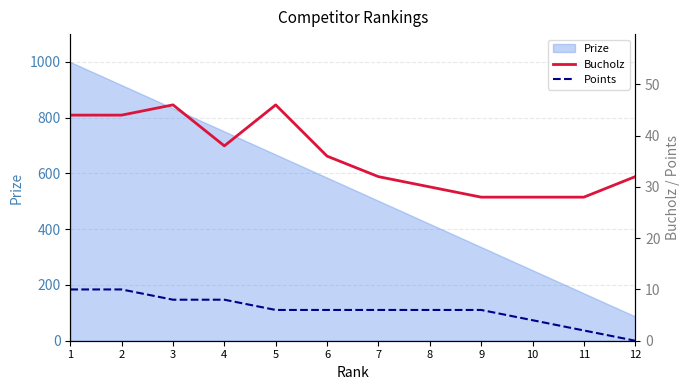

Is it true that Bucholz equals 28 at 10?

True